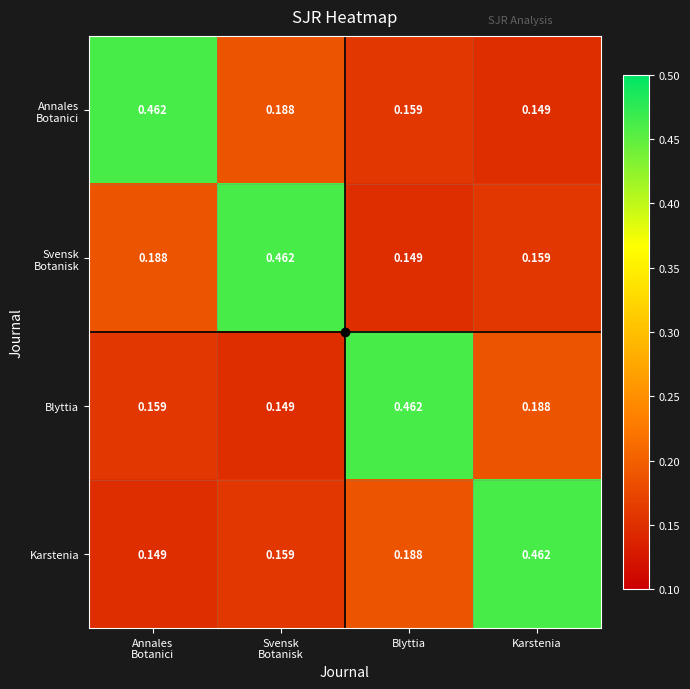

List the series in order of their peak value, highest first.

Annales Botanici, Svensk Botanisk, Blyttia, Karstenia